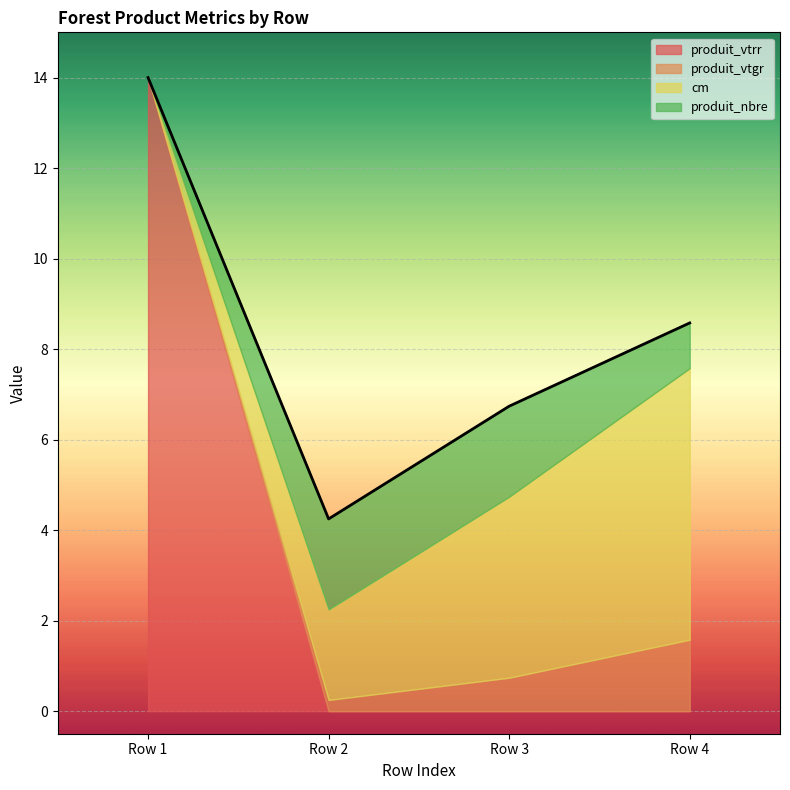

How many values in the produit_vtrr series exceed 0?

1